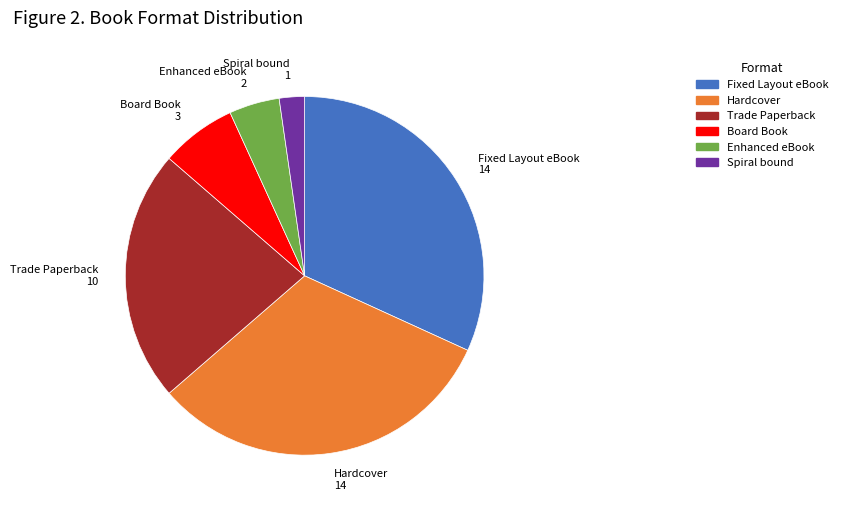

Does any single category account for the majority?

No